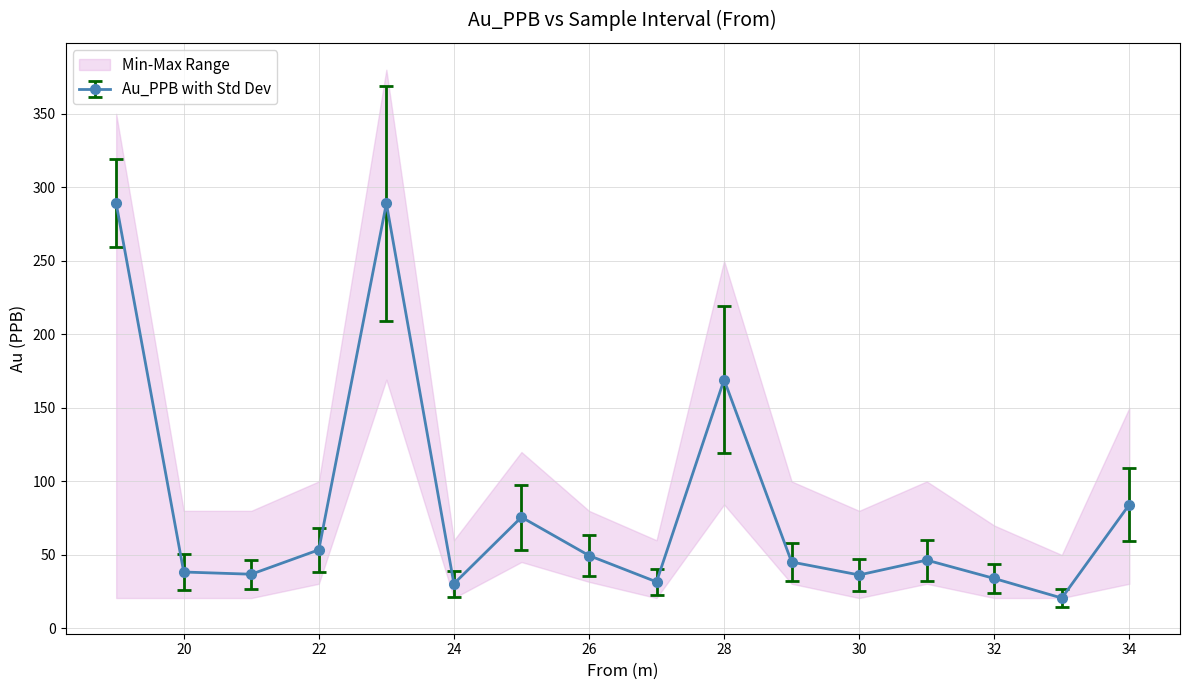

Is it true that Au_PPB with Std Dev equals 23.9 at 22?

False